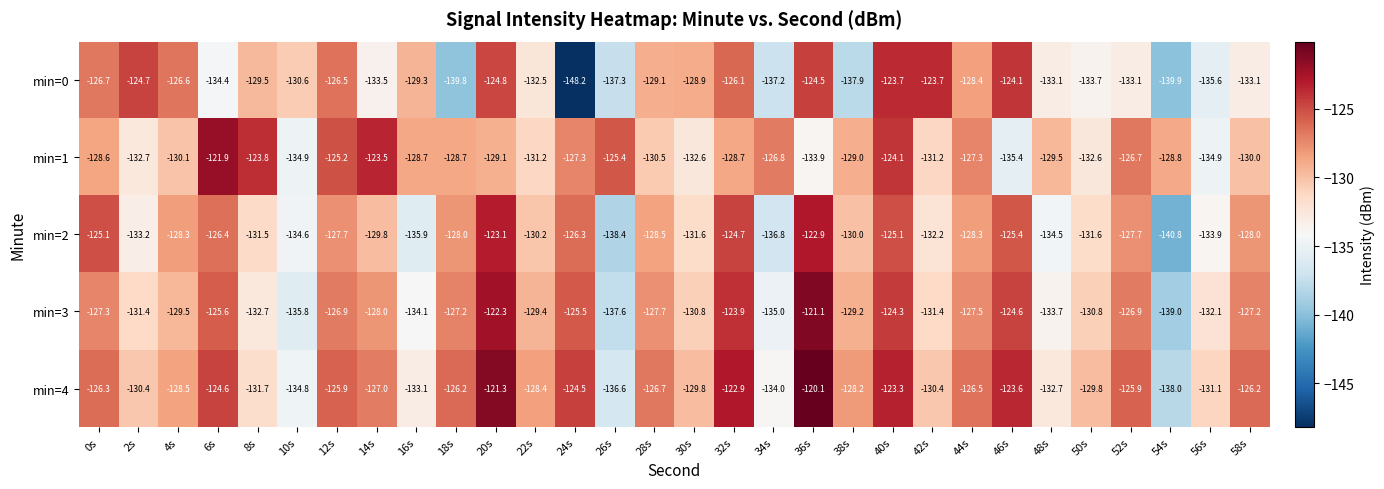

What is the greatest value displayed?

-120.1